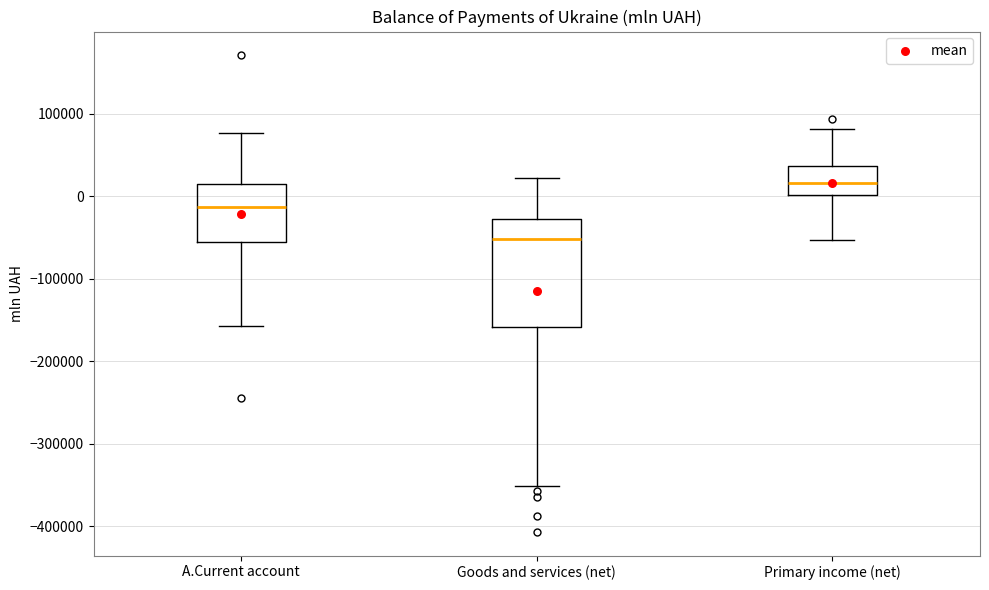

Where does the median line of the box for A.Current account sit on the y-axis? The values are not printed on the chart, so give them approximately, as read against the axis.

-10000